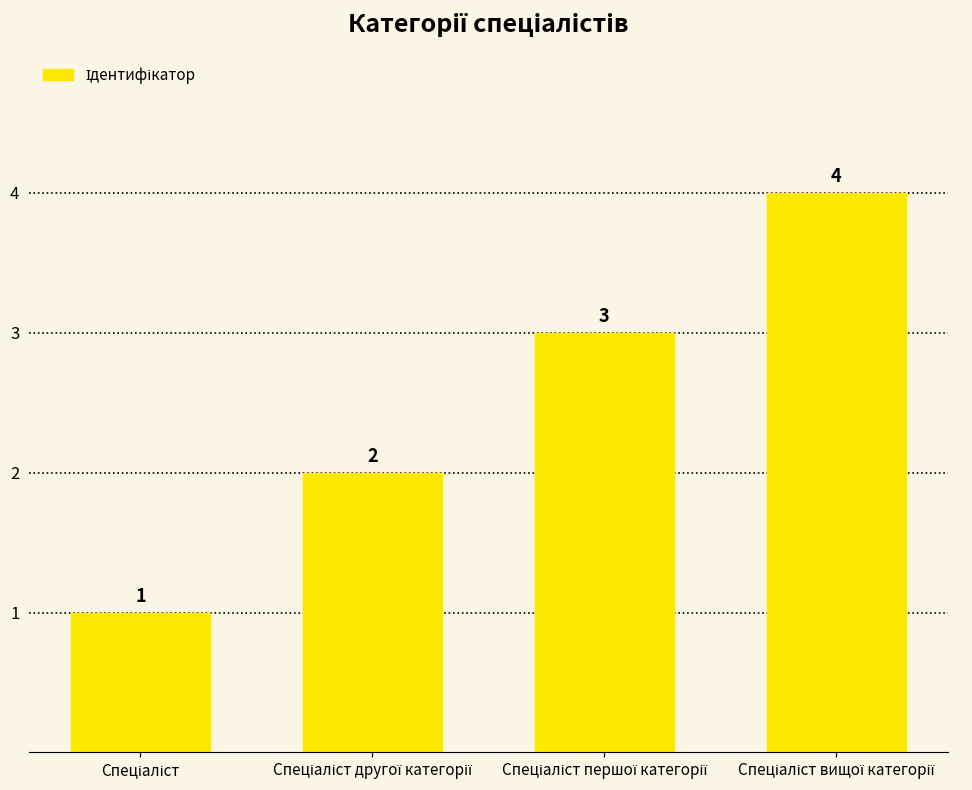

What is the greatest value displayed?

4